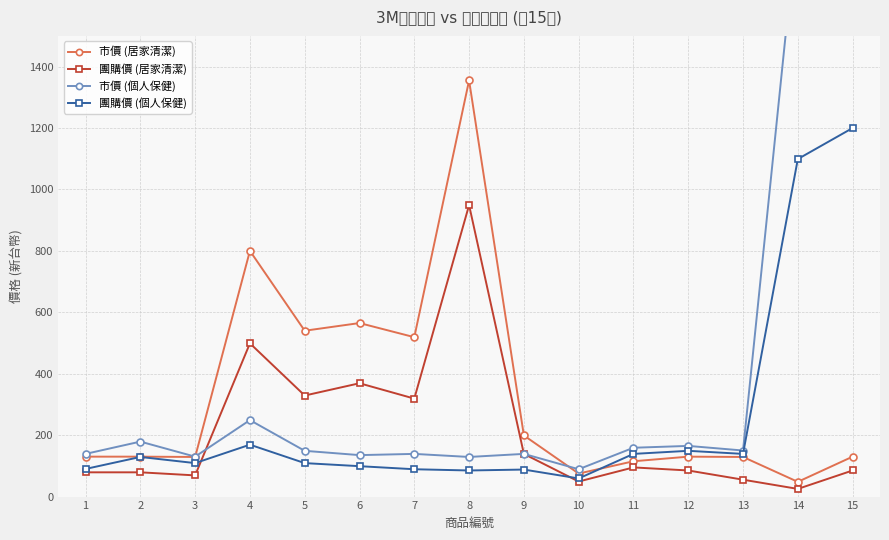

What is the value of the 市價 (居家清潔) point at the 2nd from the left?

130